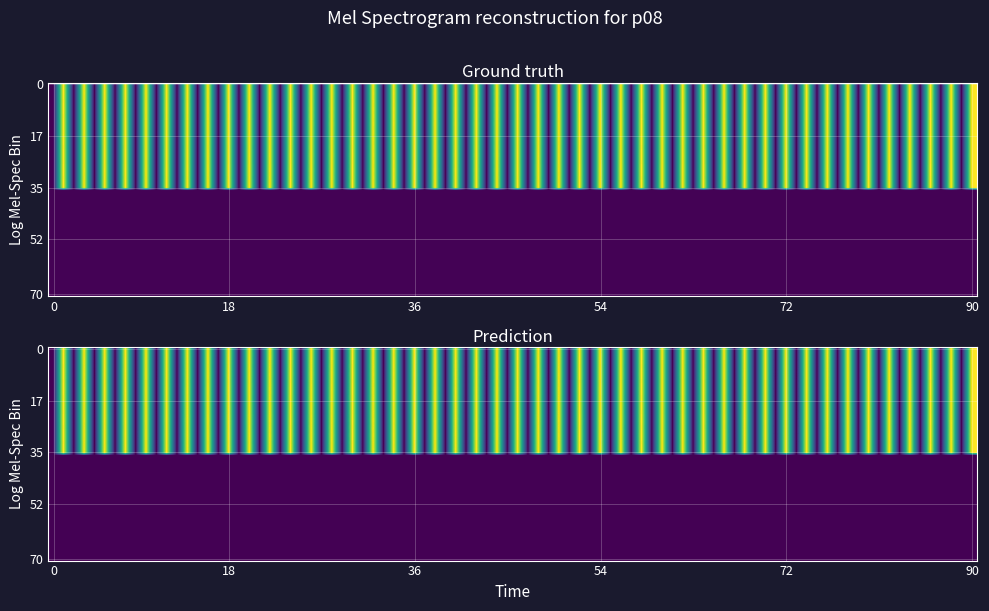

At which category is the sum across all series the highest?

1